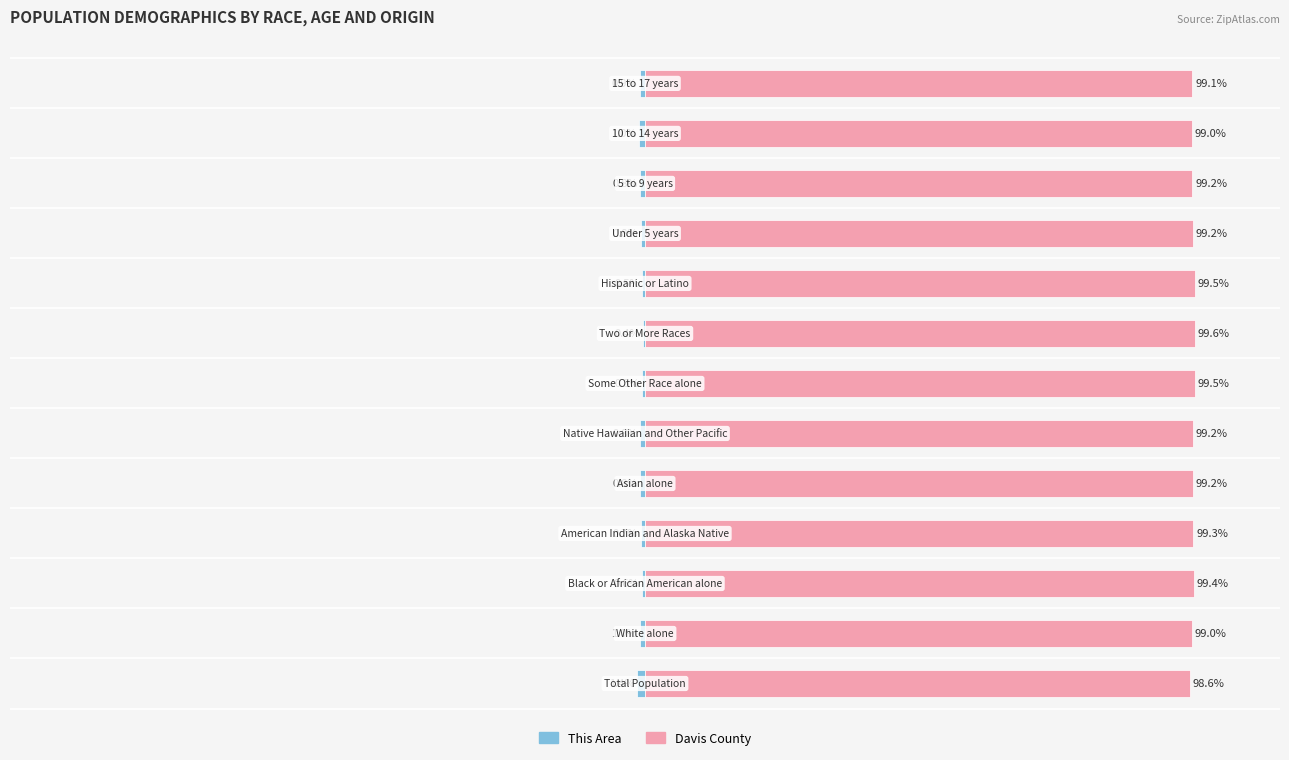

List the labels in order of This Area value, largest first.

7, 8, 6, 2, 3, 9, 5, 4, 10, 12, 1, 11, 0